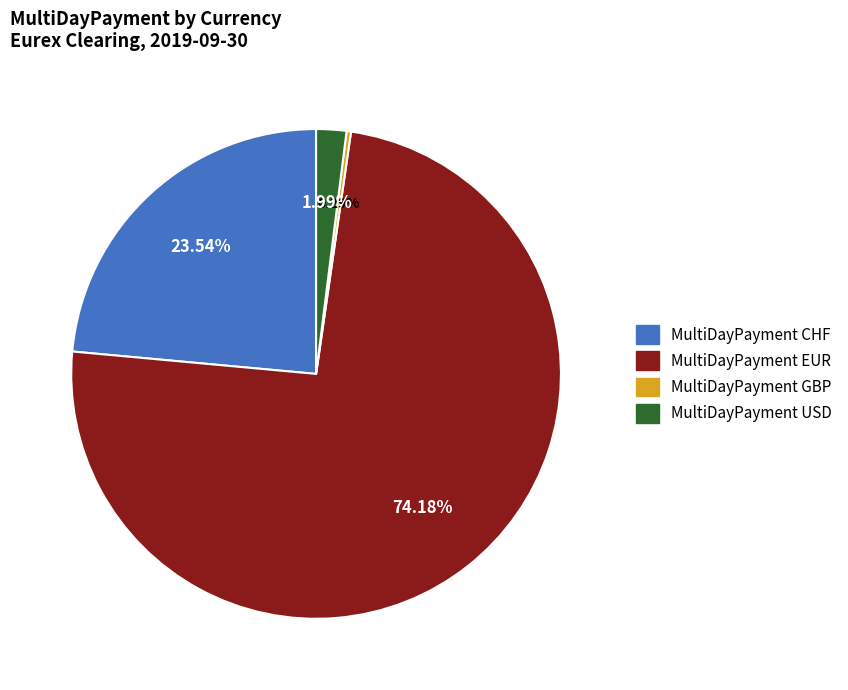

To the nearest percent, what is the difference between the largest and smallest slice percentages?

74%